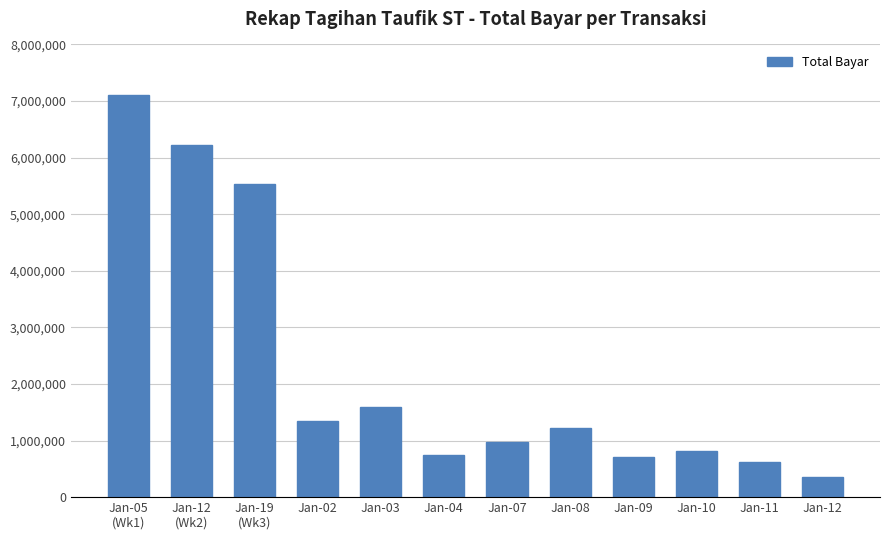

Reading right to left, what are all the values shown in this chart?

350175	614250	806750	701488	1216163	979650	741738	1592763	1341988	5529565	6218977	7110953